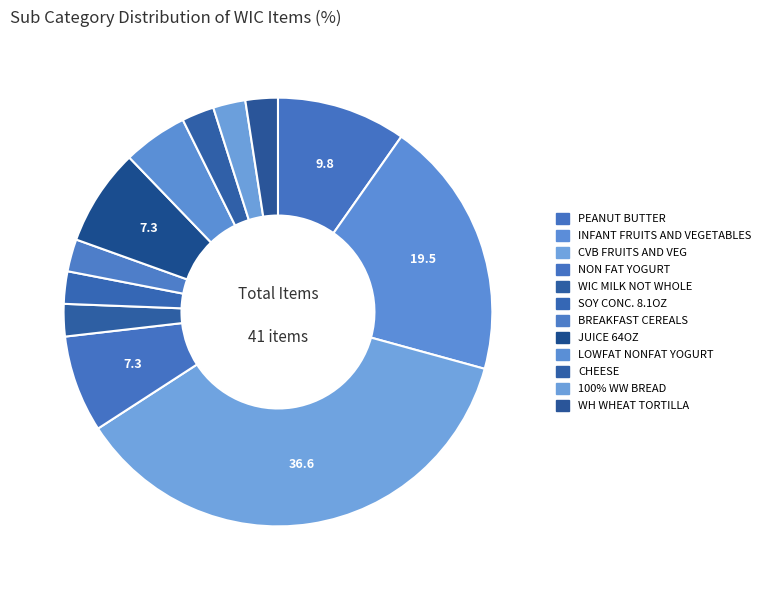

What is the ratio of the value at SOY CONC. 8.1OZ to the value at 100% WW BREAD?

1.0